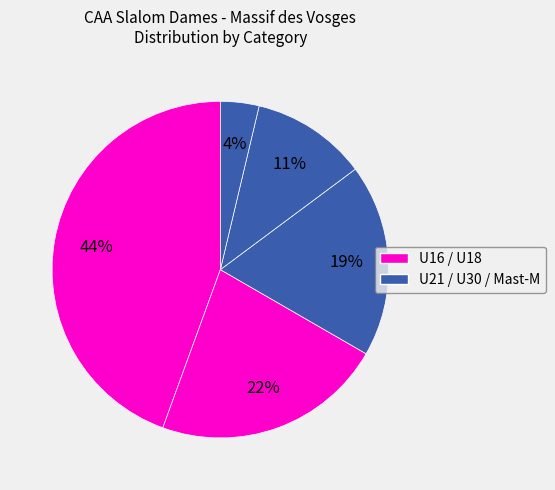

Count the number of slices in the pie.

5